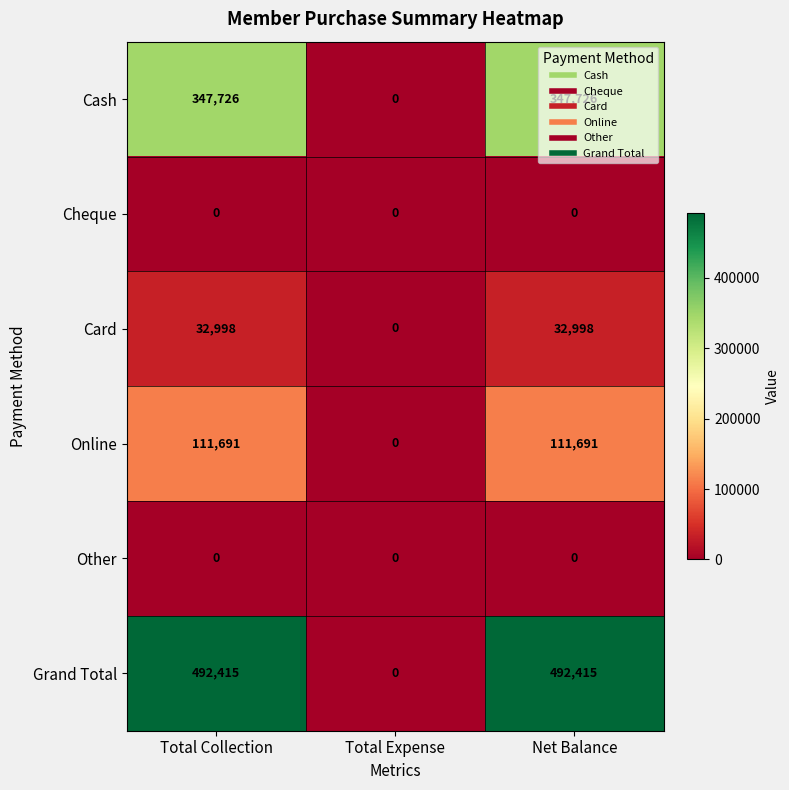

Is it true that Cheque equals 0 at Net Balance?

True